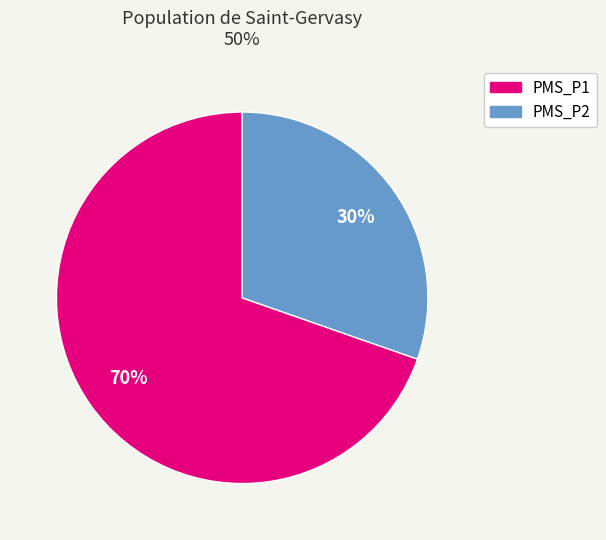

Which category has the smallest portion of the pie?

PMS_P2